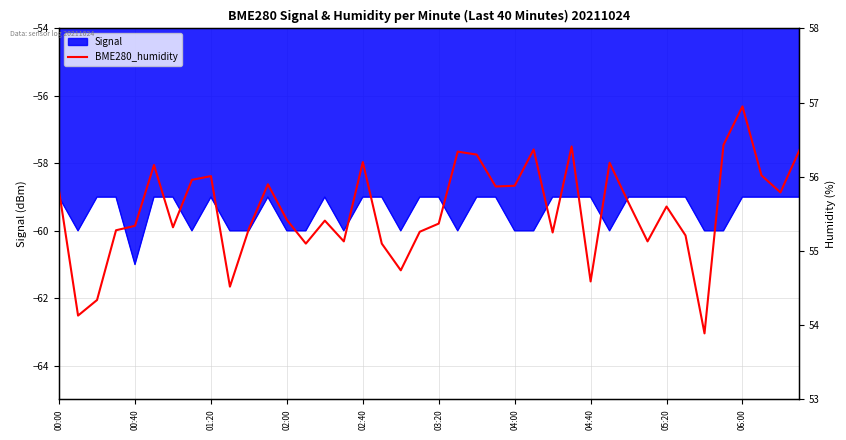

What is the sum of the values at 22 and 14?

111.7